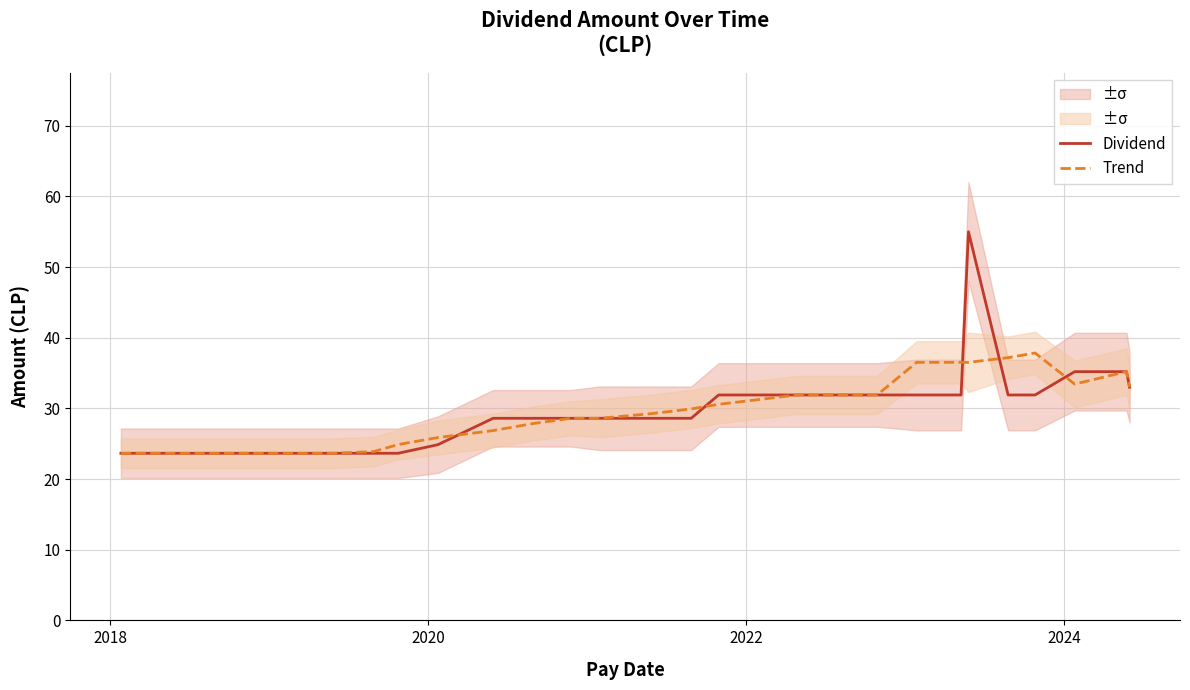

What is the maximum value for Trend?

37.8